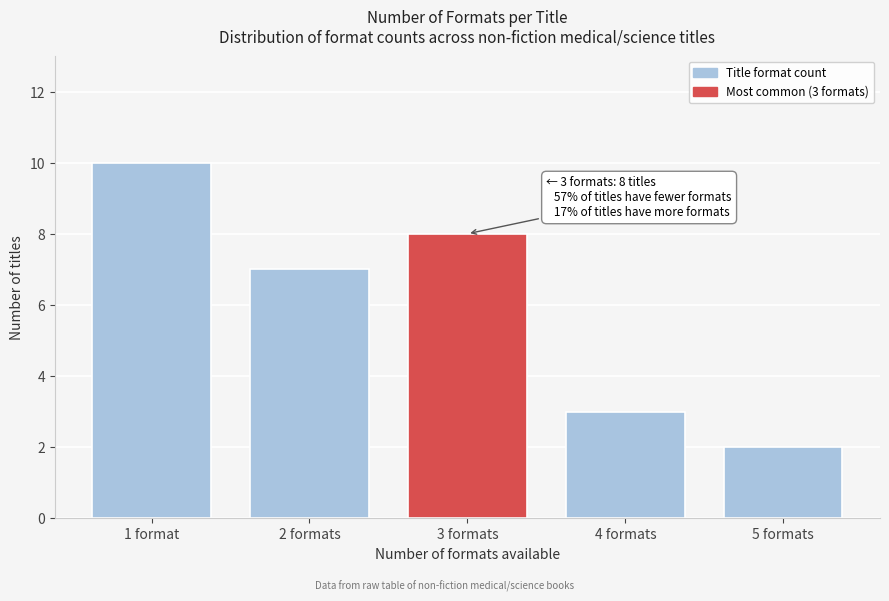

Reading left to right, what are all the values shown in this chart?

10	7	8	3	2